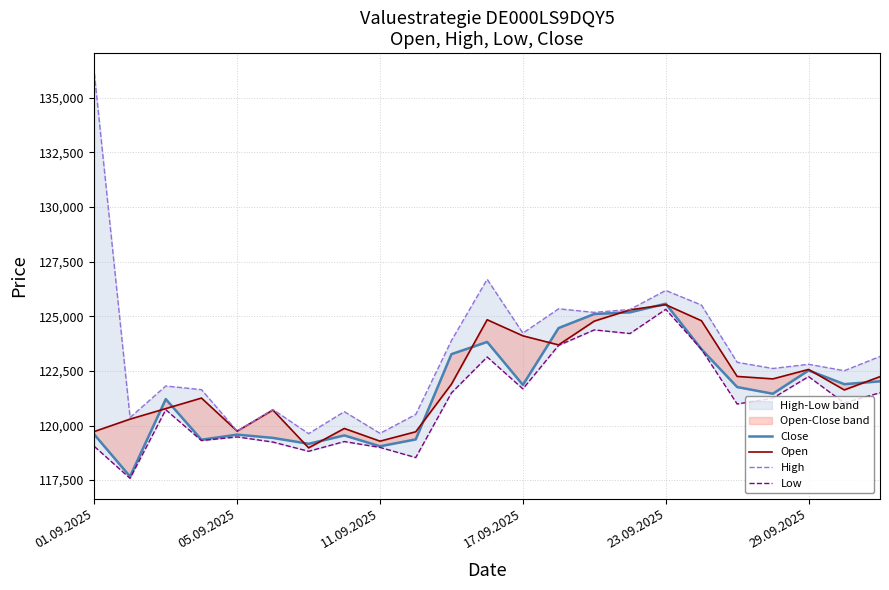

What is the sum of all Low values?

2785354